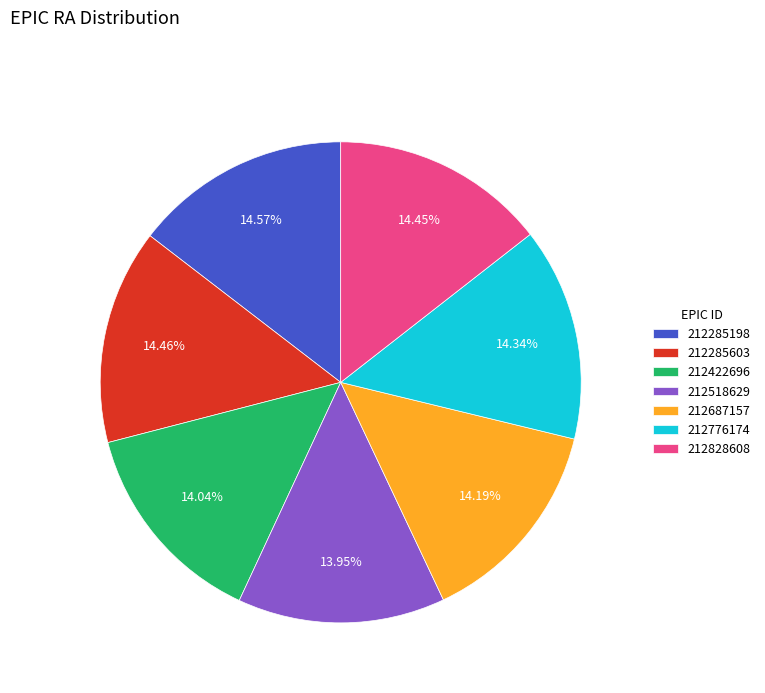

How many segments does this pie chart have?

7